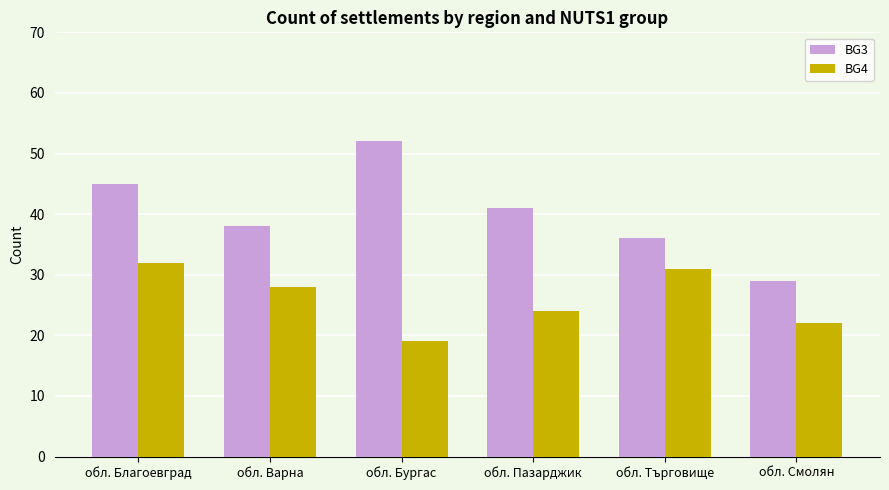

At which label does BG3 first exceed 41?

обл. Благоевград